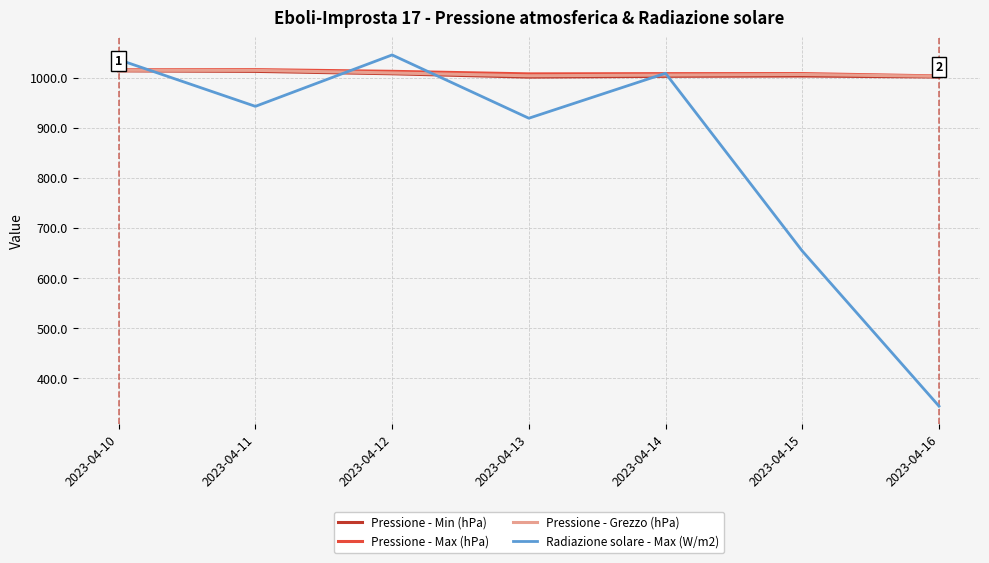

Does the chart have visible grid lines?

Yes